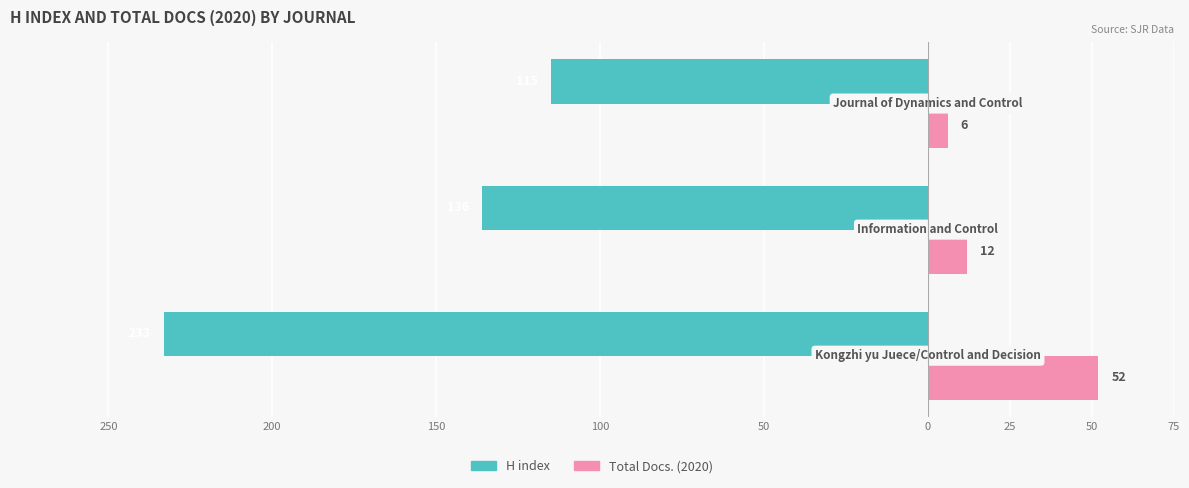

What are all the series names shown in the legend?

H index, Total Docs. (2020)